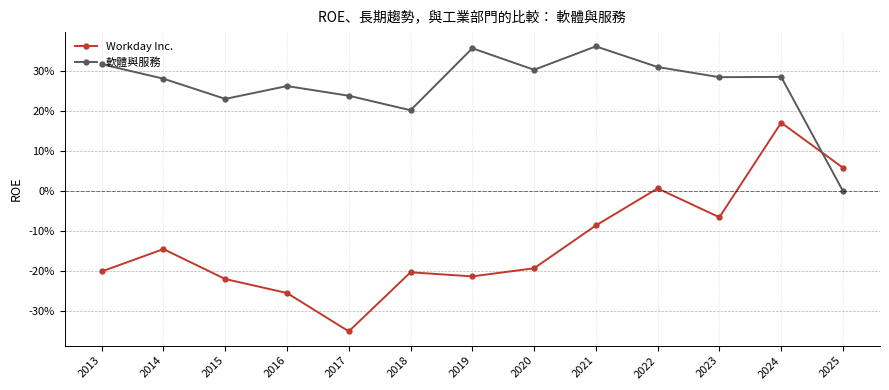

Is the value of 軟體與服務 at 2017 greater than the value of Workday Inc. at 2023?

Yes